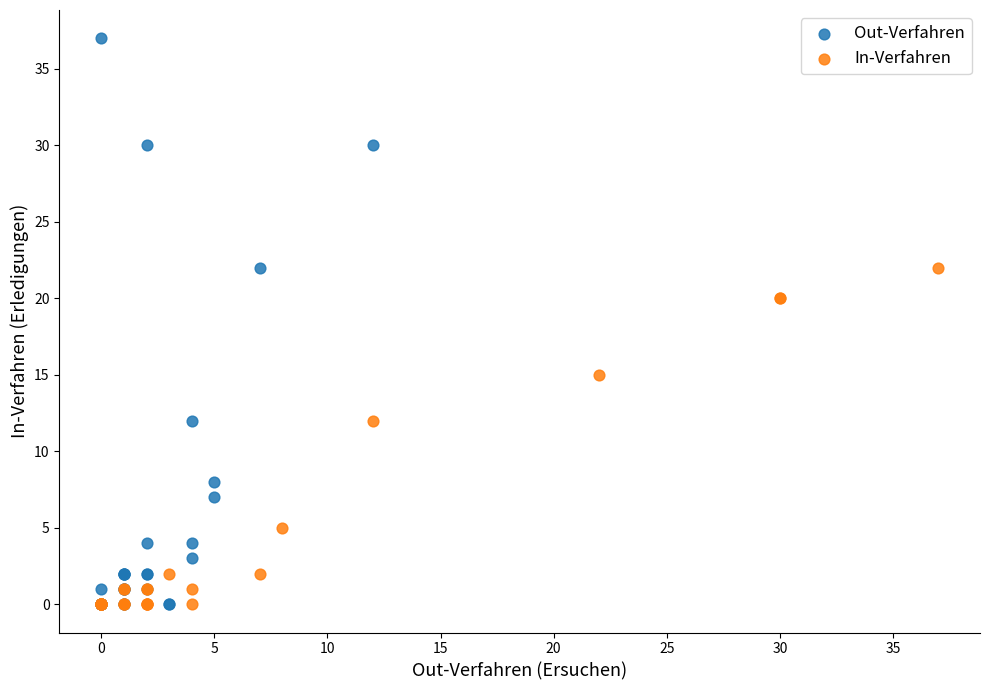

Which series contains the highest Y value?

Out-Verfahren